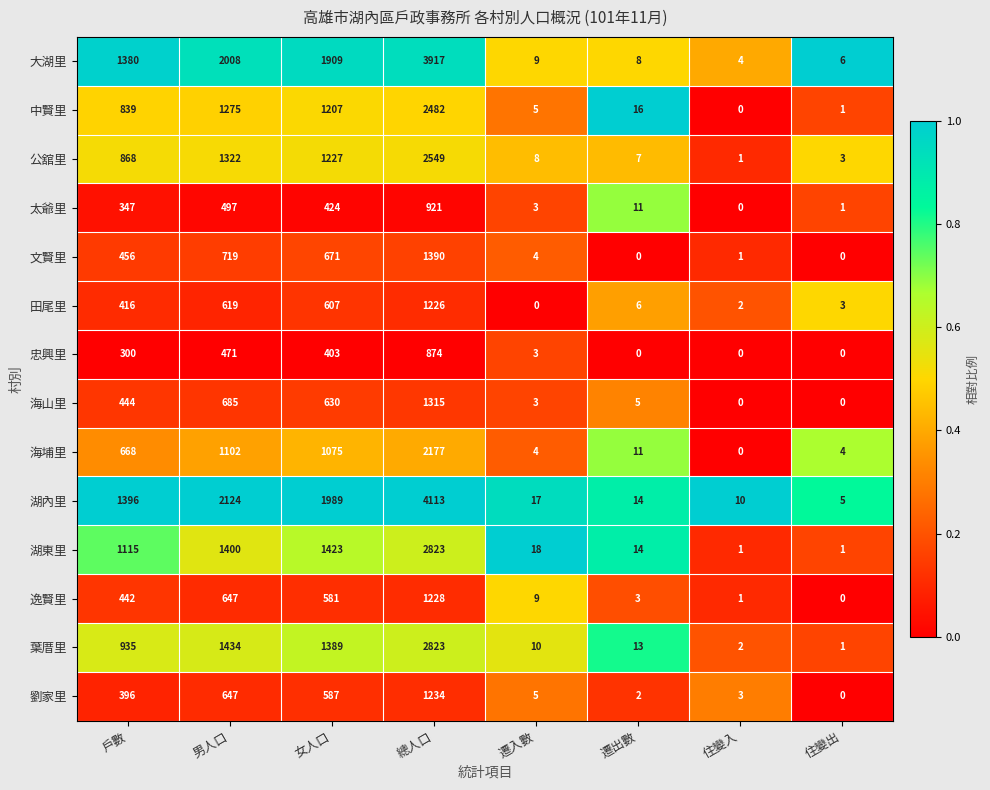

Where is 太爺里 nearest to the value 460?

女人口